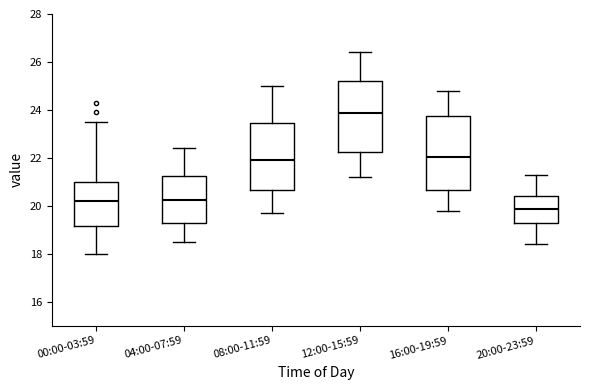

Reading left to right, transcribe this box plot: for each box, give where its median line is, the range the box spans, and where its two whiskers end, as read against the y-axis. The values are not printed on the chart, so give them approximately, as read against the axis.

00:00-03:59: median 20.2, box 19.2 to 21.0, whiskers 18.0 to 23.6
04:00-07:59: median 20.2, box 19.2 to 21.2, whiskers 18.6 to 22.4
08:00-11:59: median 22.0, box 20.6 to 23.4, whiskers 19.8 to 25.0
12:00-15:59: median 23.8, box 22.2 to 25.2, whiskers 21.2 to 26.4
16:00-19:59: median 22.0, box 20.6 to 23.8, whiskers 19.8 to 24.8
20:00-23:59: median 19.8, box 19.2 to 20.4, whiskers 18.4 to 21.4